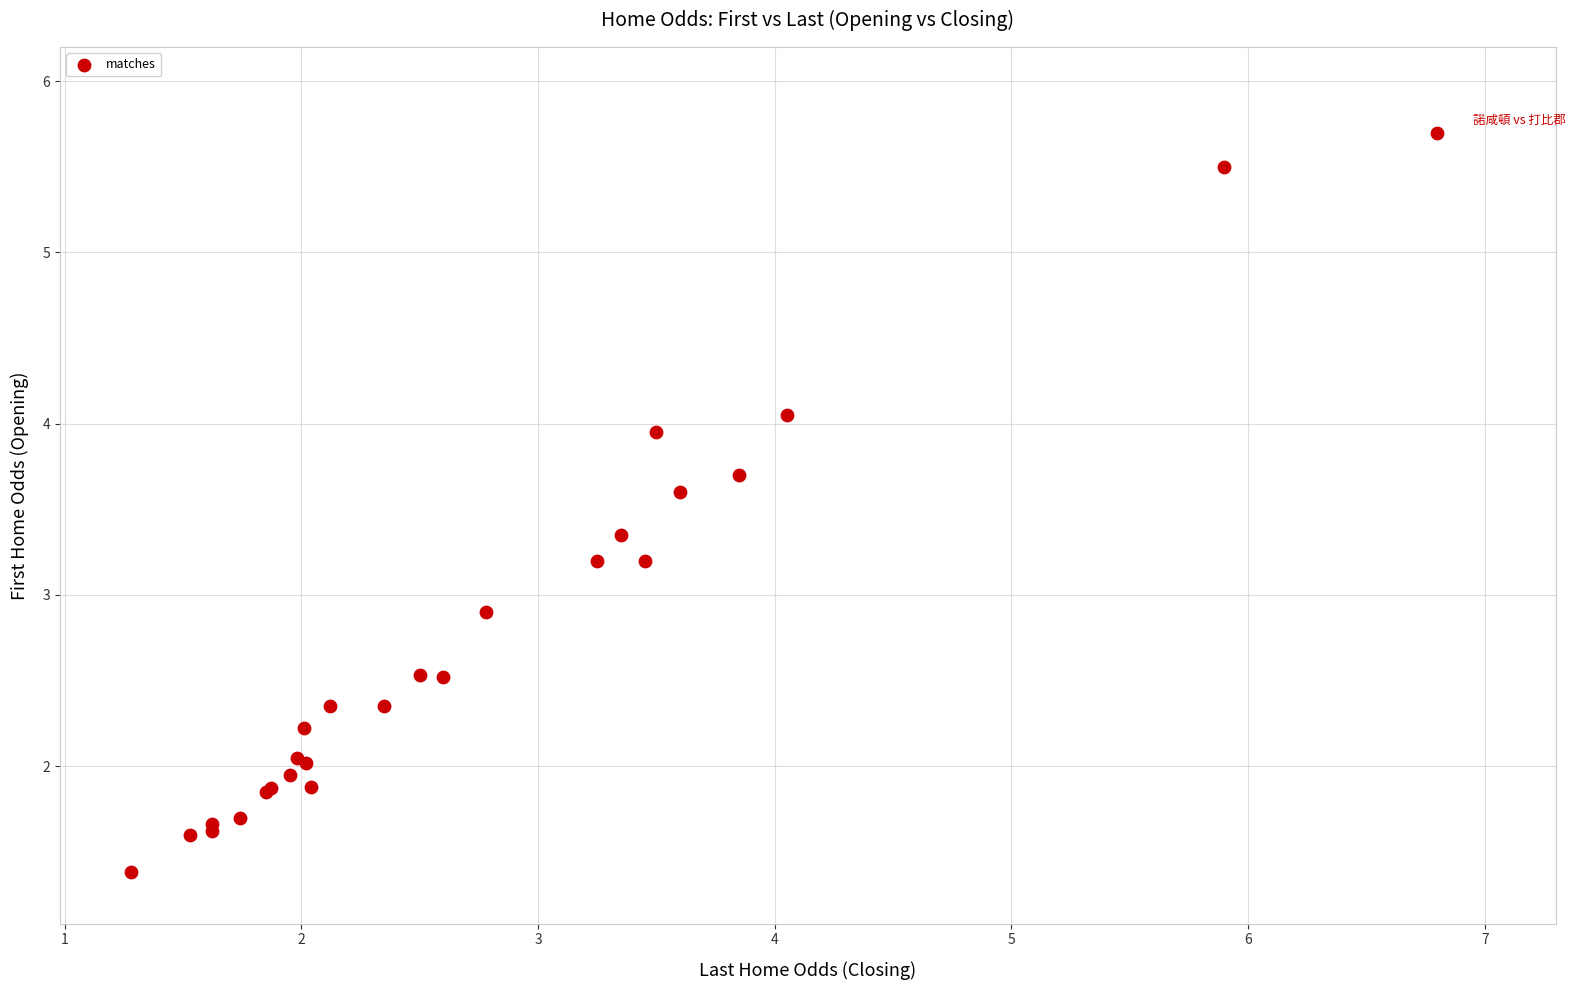

What Y value in the scatter plot is closest to 3?

2.9